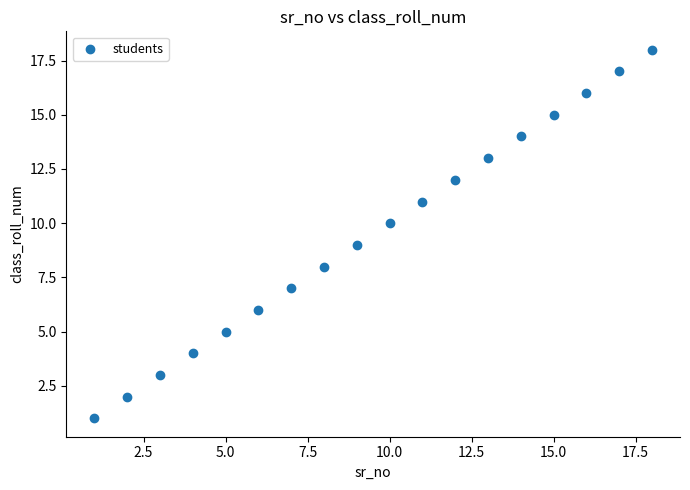

What is the range of Y values (max minus min)?

17